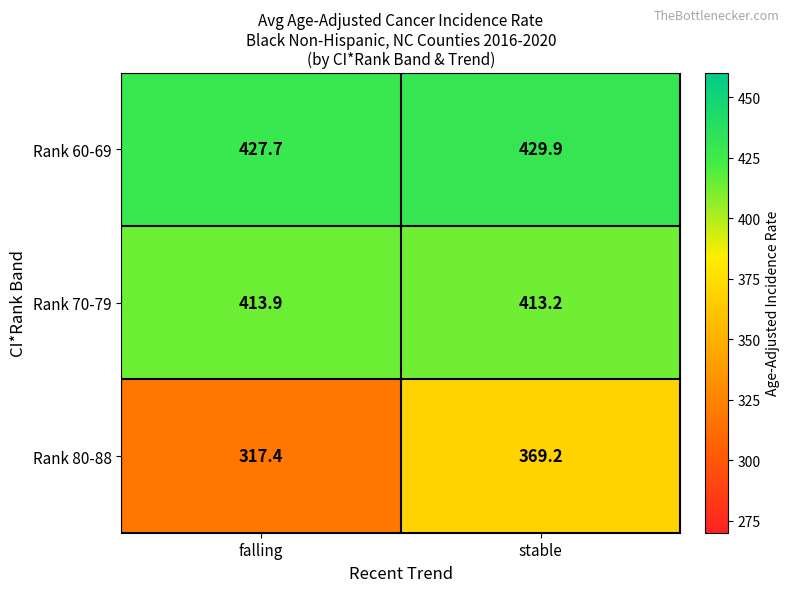

At how many categories does at least one series exceed 393?

2